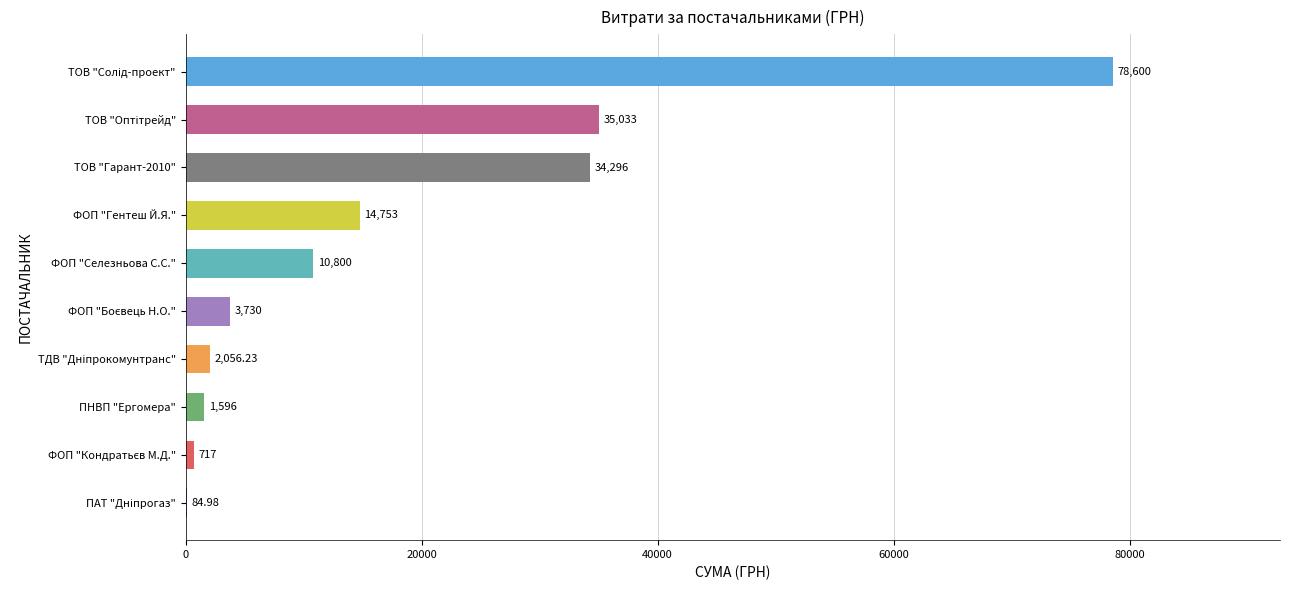

What is the sum of all values?

181666.2